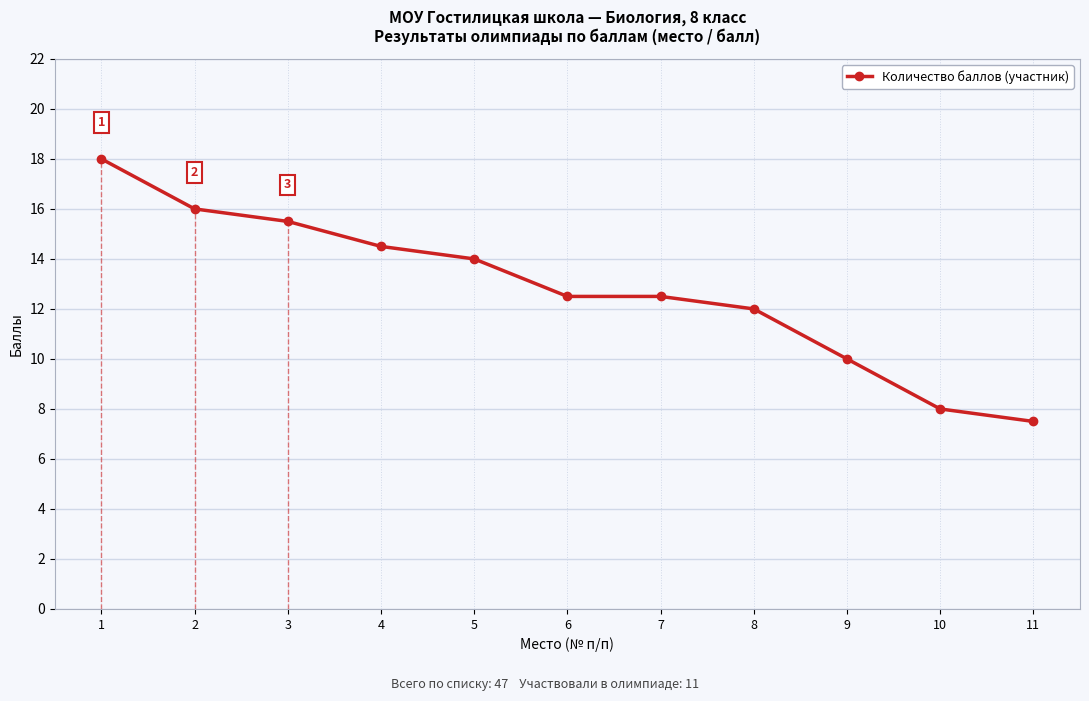

Which label corresponds to the smallest value in the chart?

11